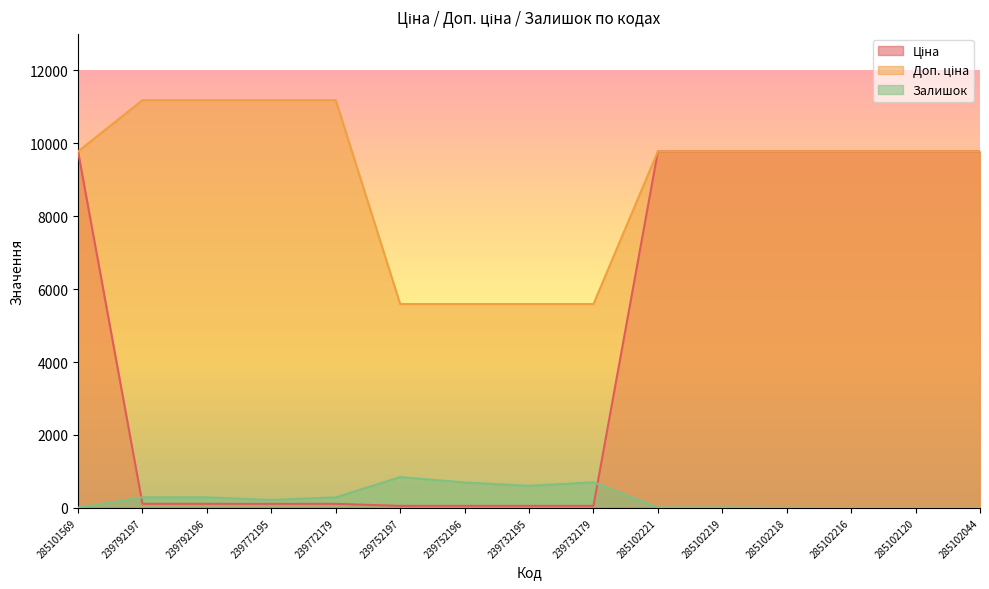

Reading left to right, list all the values displayed in this chart.

Ціна: 285101569=9775.5	239792197=111.8	239792196=111.8	239772195=111.8	239772179=111.8	239752197=55.9	239752196=55.9	239732195=55.9	239732179=55.9	285102221=9775.5	285102219=9775.5	285102218=9775.5	285102216=9775.5	285102120=9775.5	285102044=9775.5
Доп. ціна: 285101569=9775.5	239792197=11182.0	239792196=11182.0	239772195=11182.0	239772179=11182.0	239752197=5591.0	239752196=5591.0	239732195=5591.0	239732179=5591.0	285102221=9775.5	285102219=9775.5	285102218=9775.5	285102216=9775.5	285102120=9775.5	285102044=9775.5
Залишок: 285101569=7.0	239792197=289.0	239792196=290.0	239772195=218.0	239772179=290.0	239752197=845.0	239752196=698.0	239732195=606.0	239732179=702.0	285102221=11.0	285102219=11.0	285102218=3.0	285102216=0.0	285102120=0.0	285102044=1.0